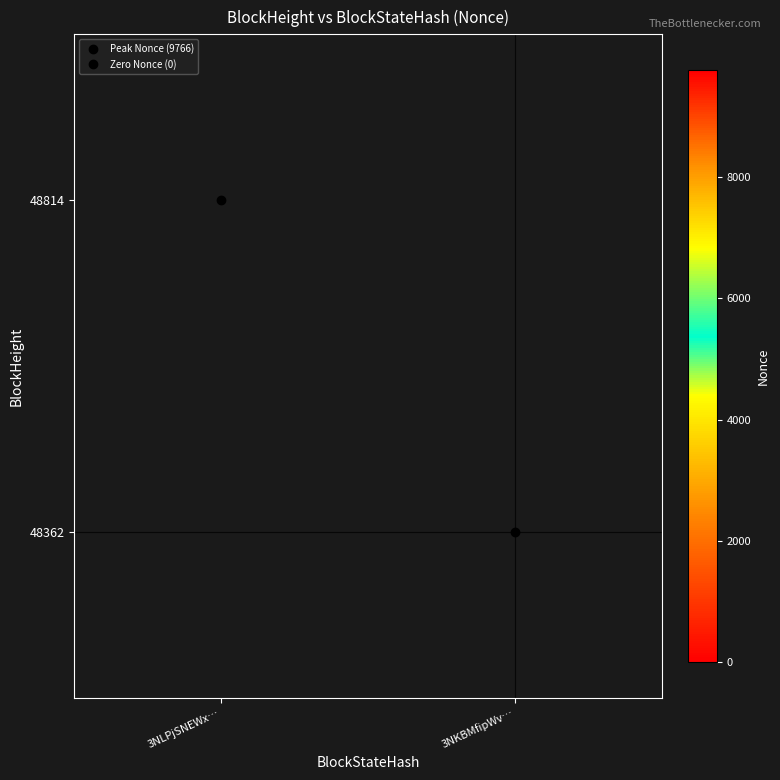

Rank the categories by 48362 value from highest to lowest.

3NLPjSNEWx…, 3NKBMfipWv…